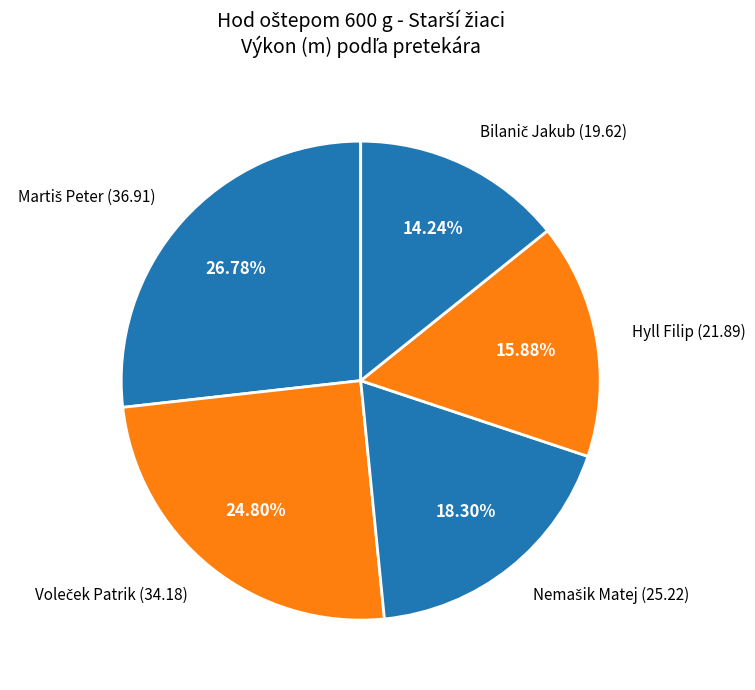

How many segments does this pie chart have?

5